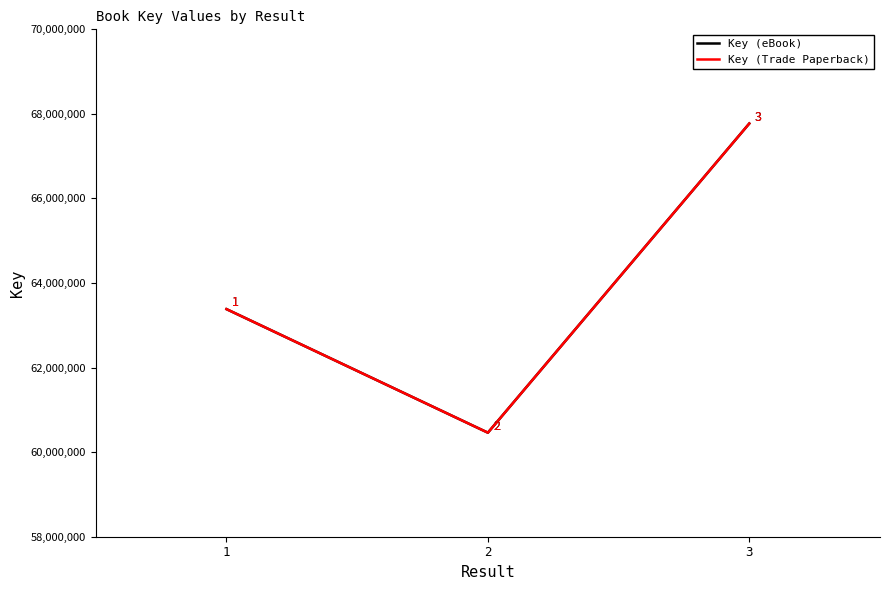

How many Key (Trade Paperback) values are between 60460573 and 67772664?

3